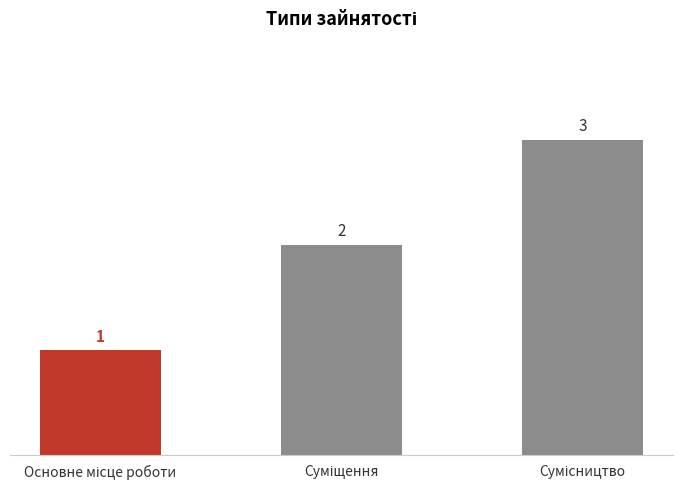

What is the maximum value shown in the chart?

3